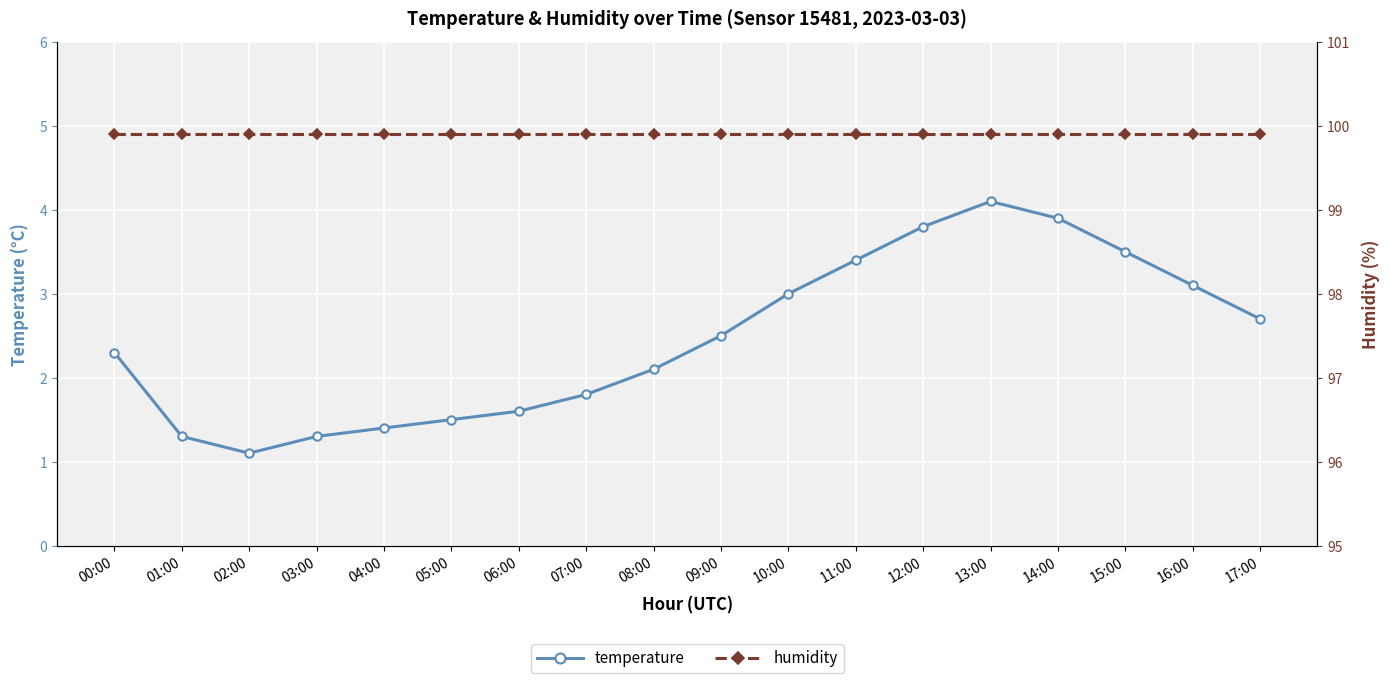

How many lines are shown in the chart?

2